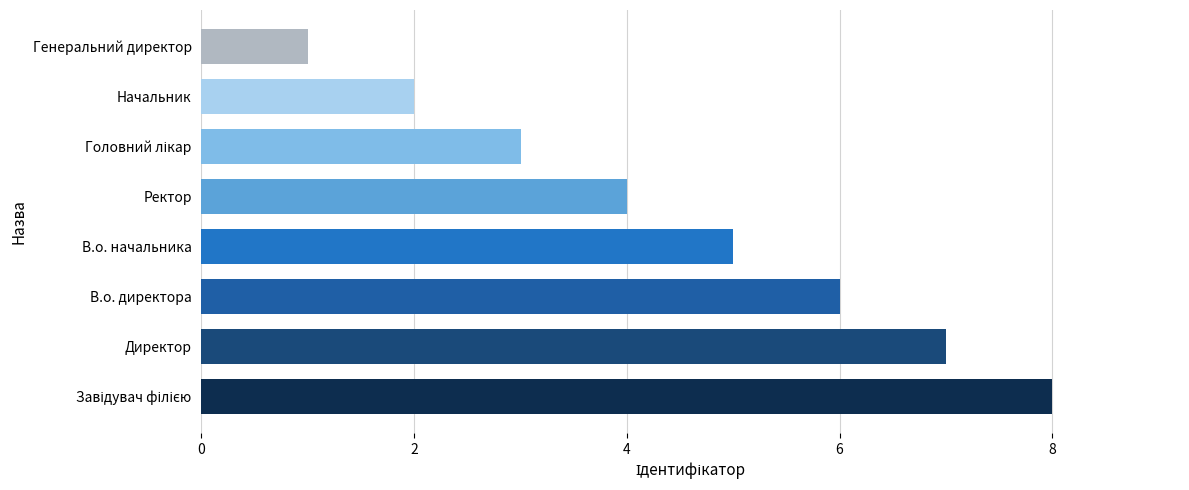

Is it true that the value at Генеральний директор is 1?

True